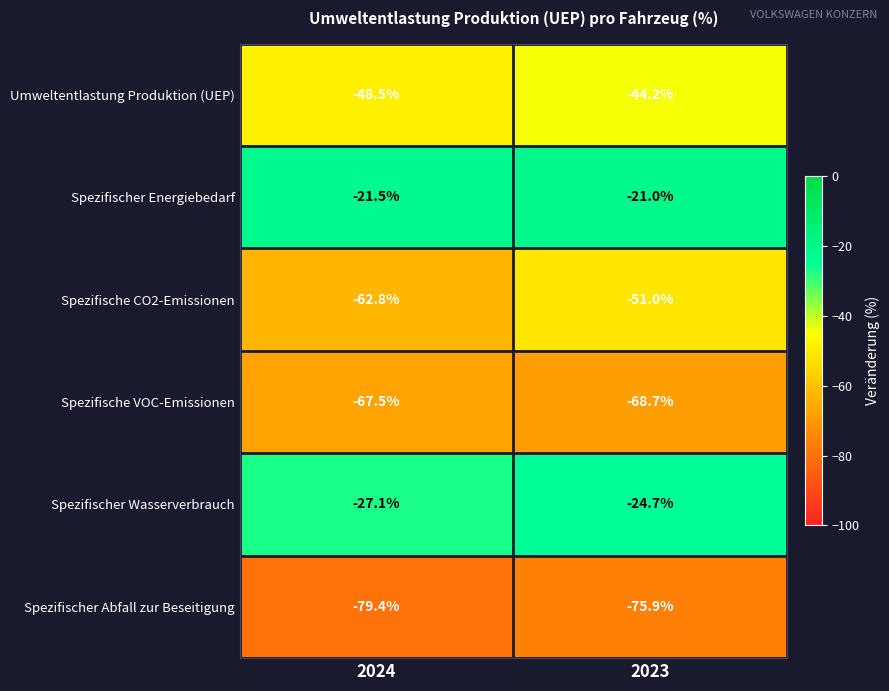

What is the average value of the Spezifische VOC-Emissionen series?

-68.1